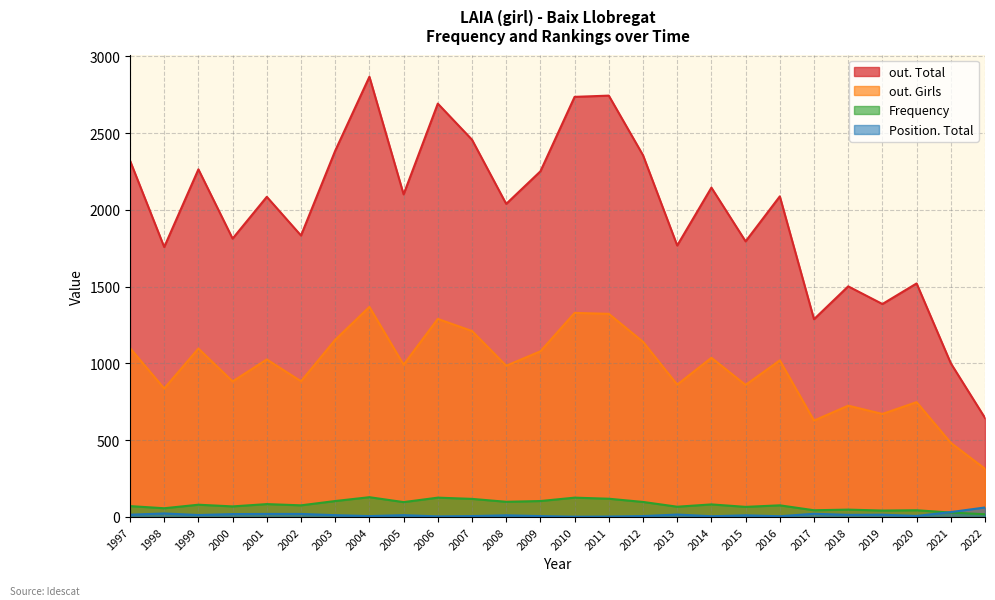

At which category is the sum across all series the highest?

2004